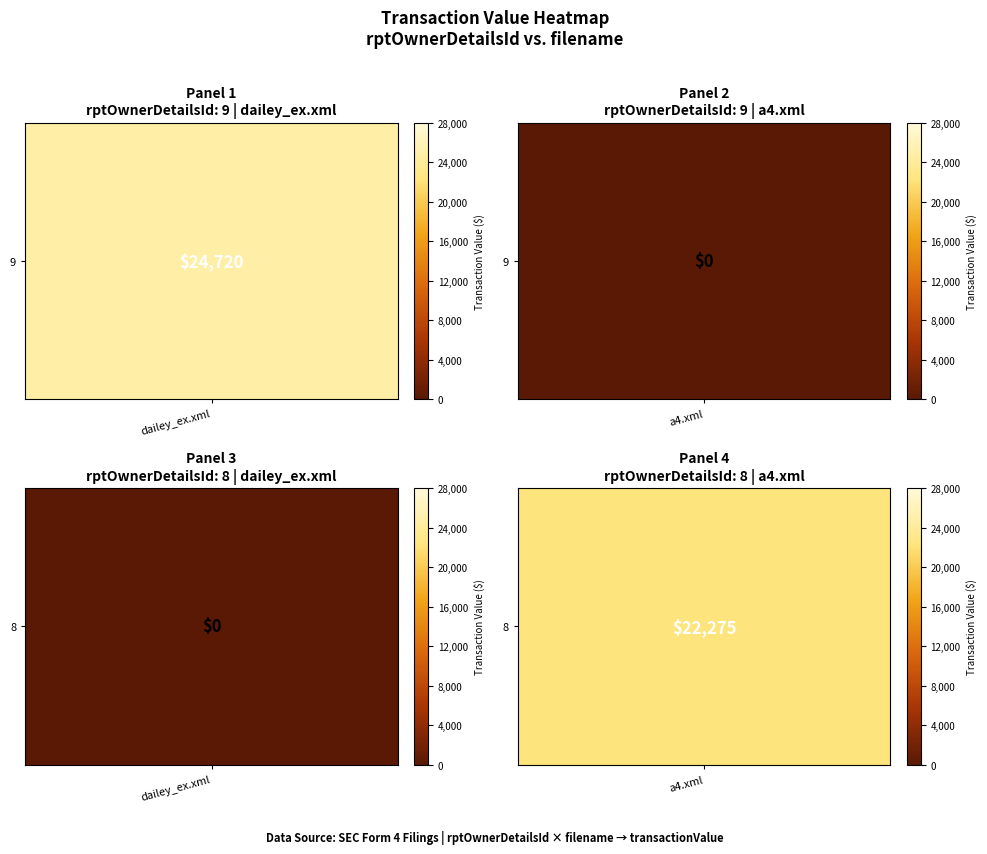

What is the difference between the highest and lowest values at dailey_ex.xml?

24720